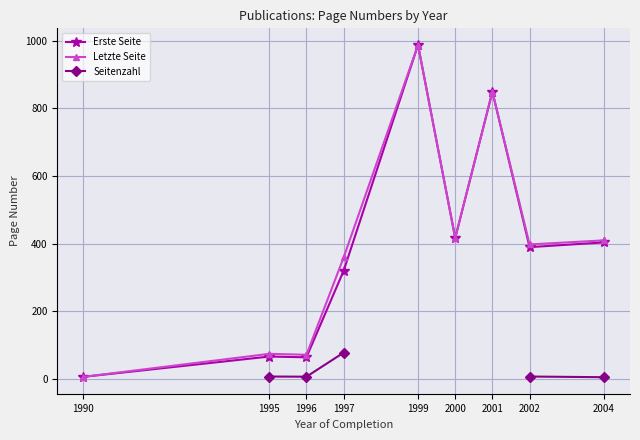

True or false: Seitenzahl and Letzte Seite intersect in this chart.

False